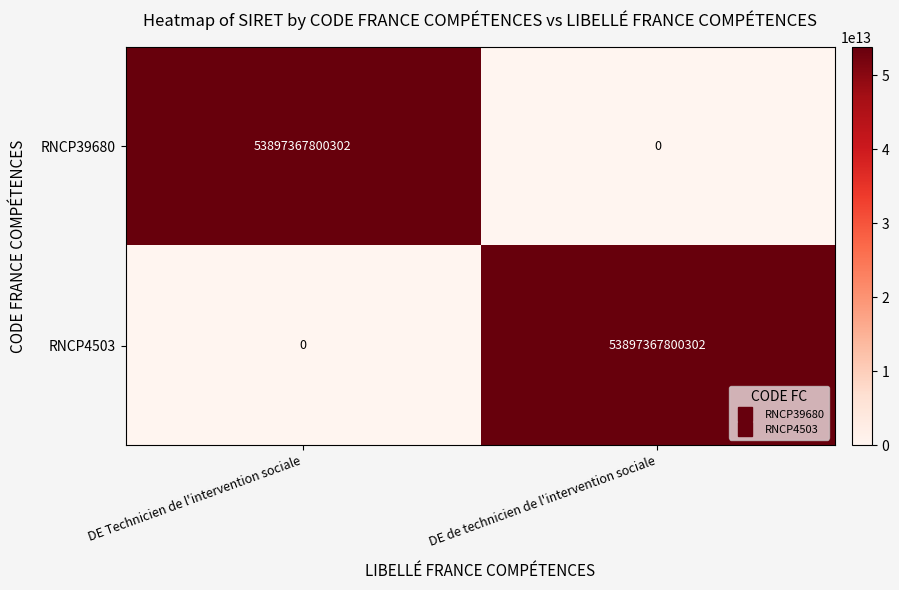

The RNCP4503 series shows 85665842440614 at DE de technicien de l'intervention sociale. True or false?

False